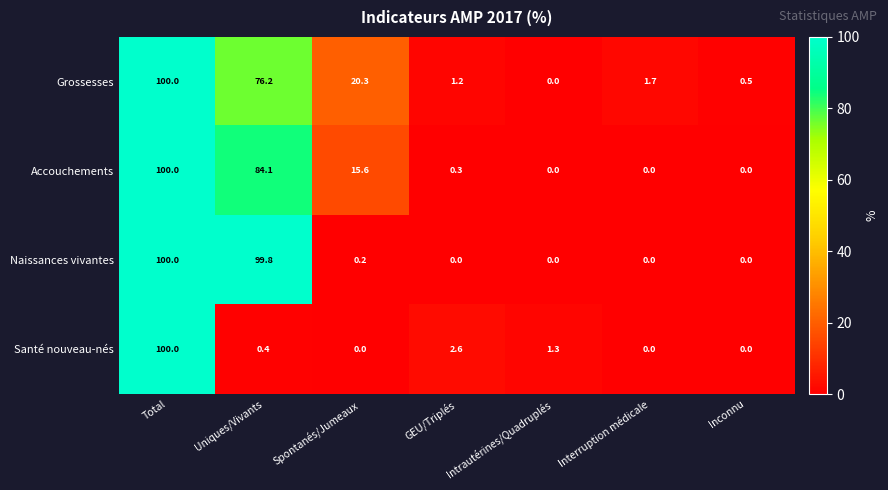

Is it true that Santé nouveau-nés equals 0.4 at Uniques/Vivants?

True